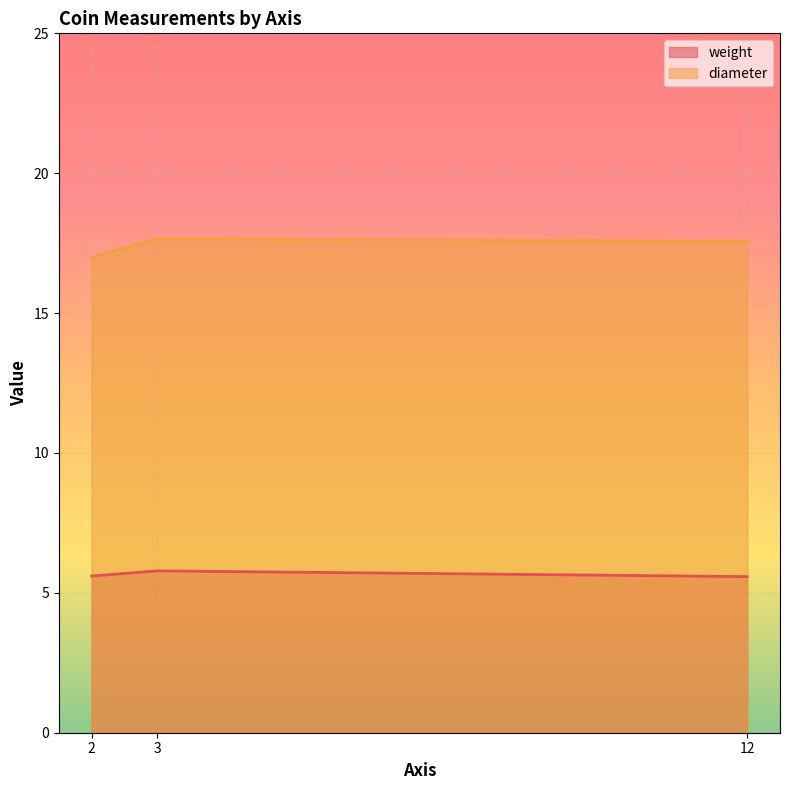

Does the chart display data point markers on the line(s)?

No